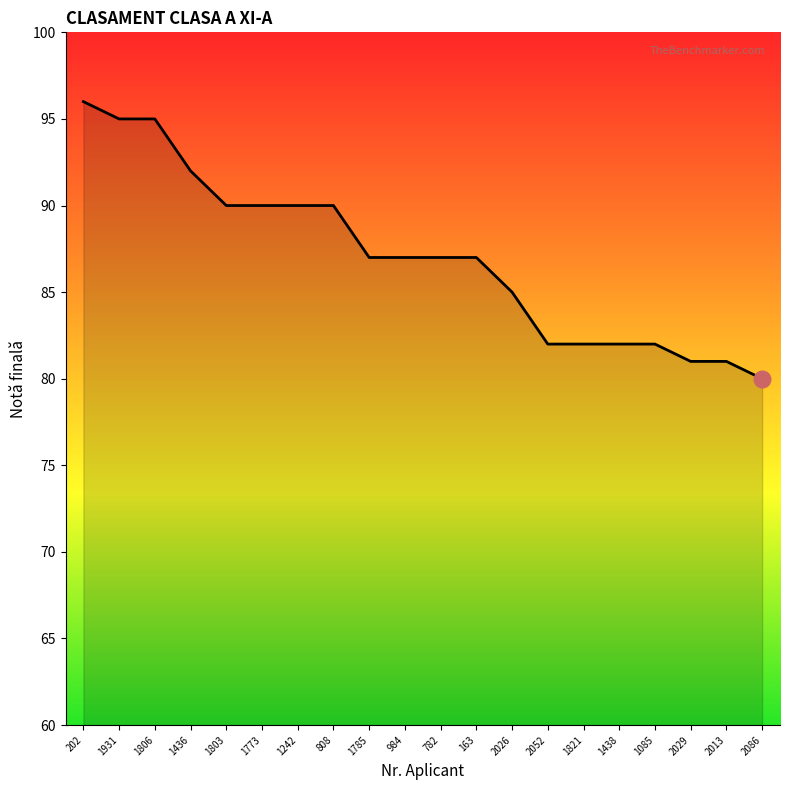

What is the sum of the values at 1803 and 1806?

185